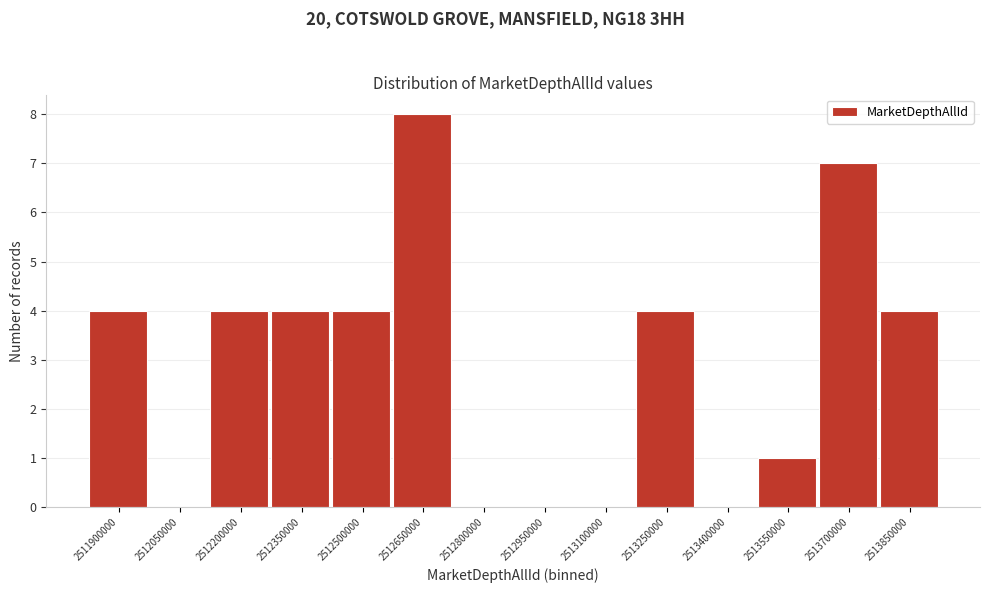

Reading right to left, what are all the values shown in this chart?

2513850000=4	2513700000=7	2513550000=1	2513400000=0	2513250000=4	2513100000=0	2512950000=0	2512800000=0	2512650000=8	2512500000=4	2512350000=4	2512200000=4	2512050000=0	2511900000=4